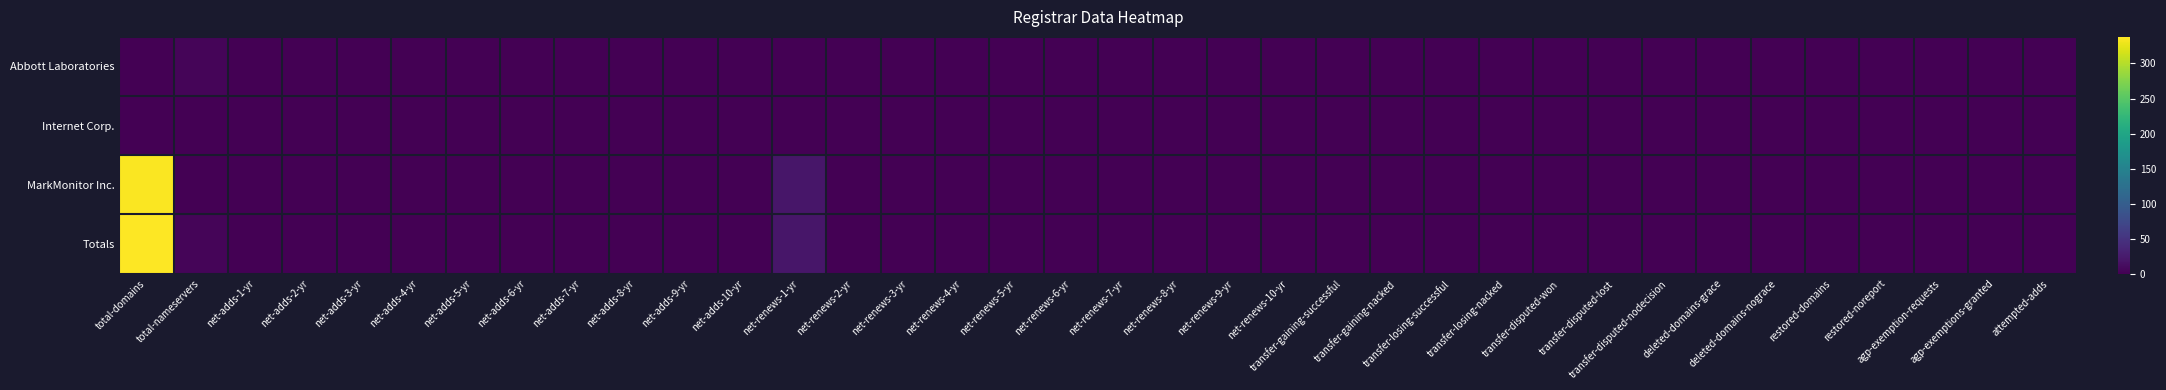

At net-adds-5-yr, list the series in order from smallest to largest.

Abbott Laboratories, Internet Corp., MarkMonitor Inc., Totals